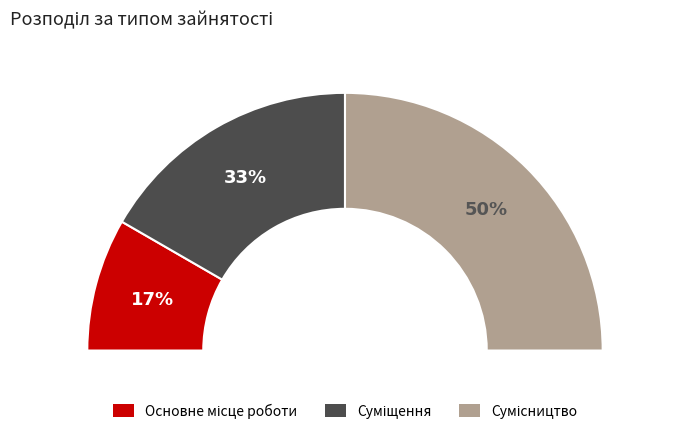

Is there a majority slice in this chart?

No